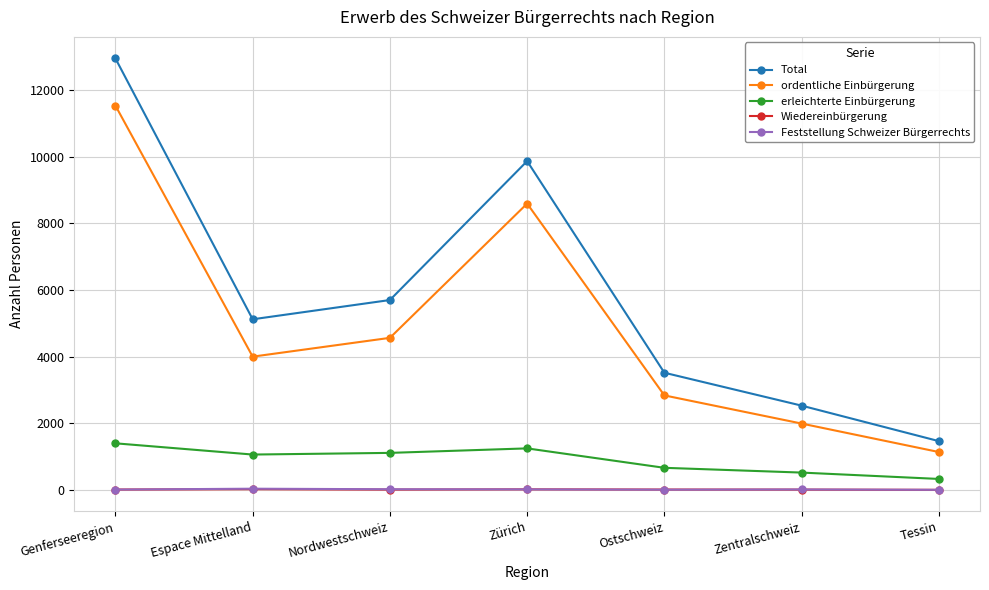

Is it true that Total equals 1351 at Zentralschweiz?

False